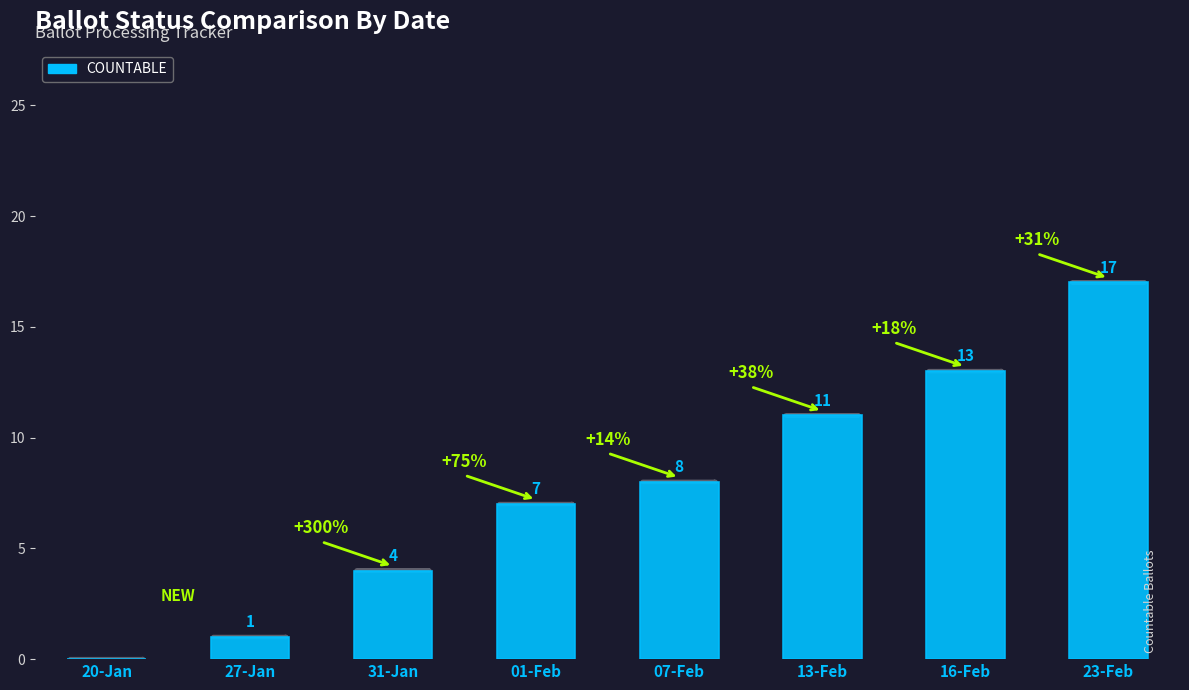

Where is the data nearest to the value 8?

07-Feb